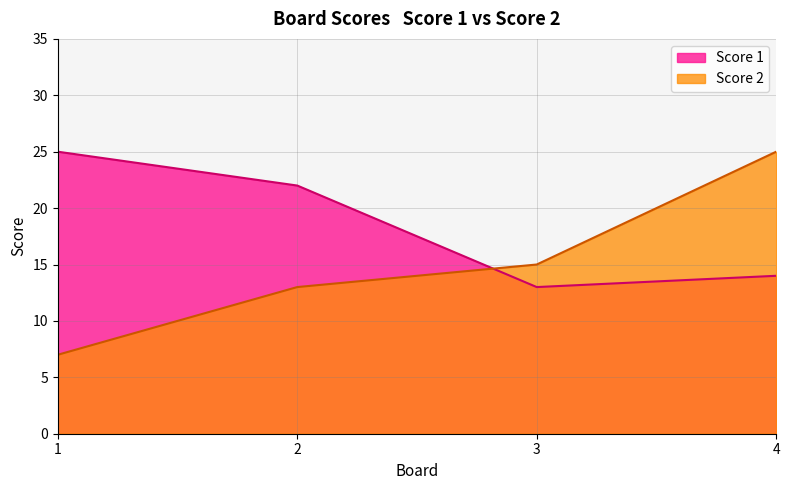

Is the value of Score 2 at 1 greater than the value of Score 1 at 2?

No